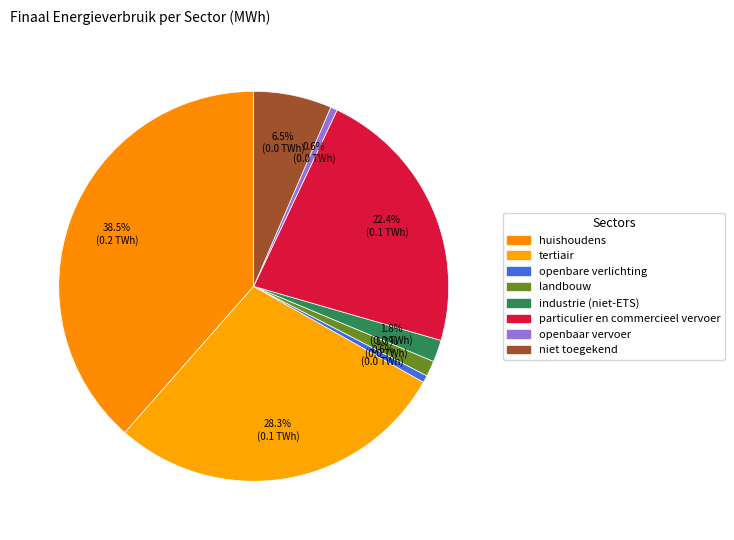

How many segments does this pie chart have?

8